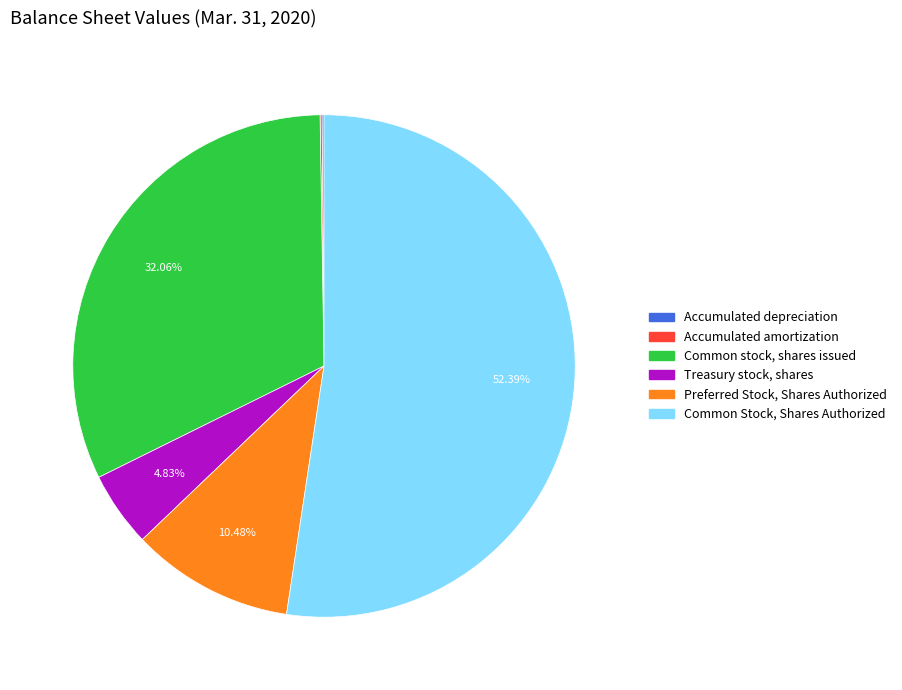

Which slice represents more than half of the pie?

Common Stock, Shares Authorized